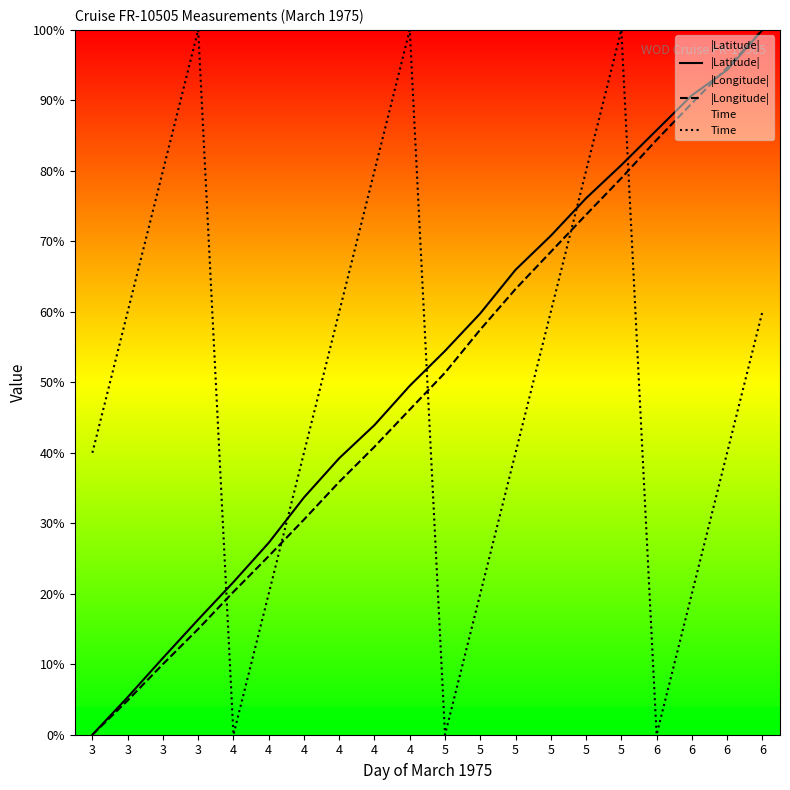

The value of |Latitude| at 5 is 70.8. True or false?

True